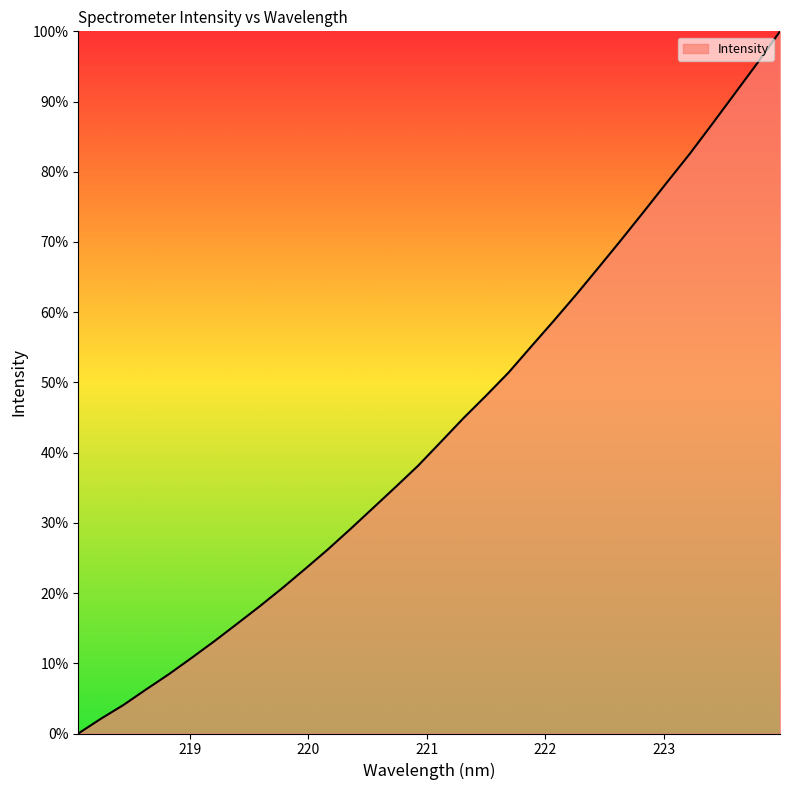

What is the maximum value shown in the chart?

100.0